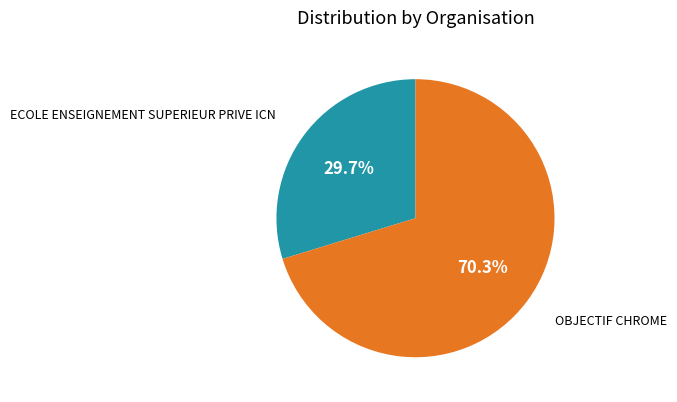

Is there a majority slice in this chart?

Yes